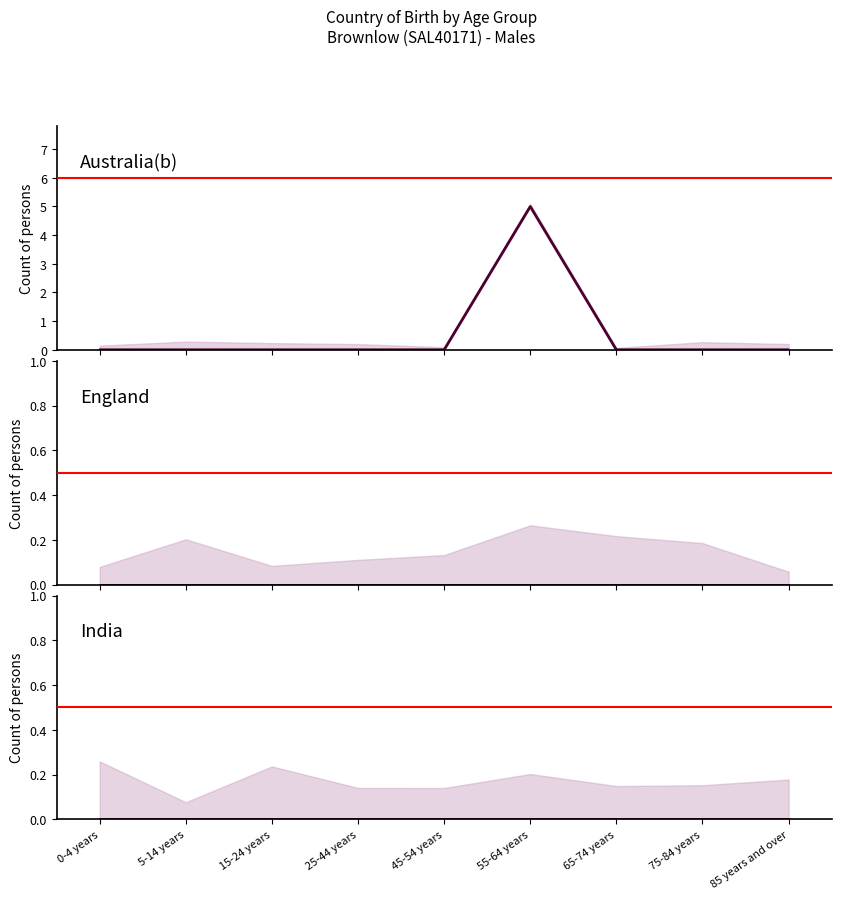

Rank the categories by Australia(b) value from highest to lowest.

55-64 years, 0-4 years, 5-14 years, 15-24 years, 25-44 years, 45-54 years, 65-74 years, 75-84 years, 85 years and over